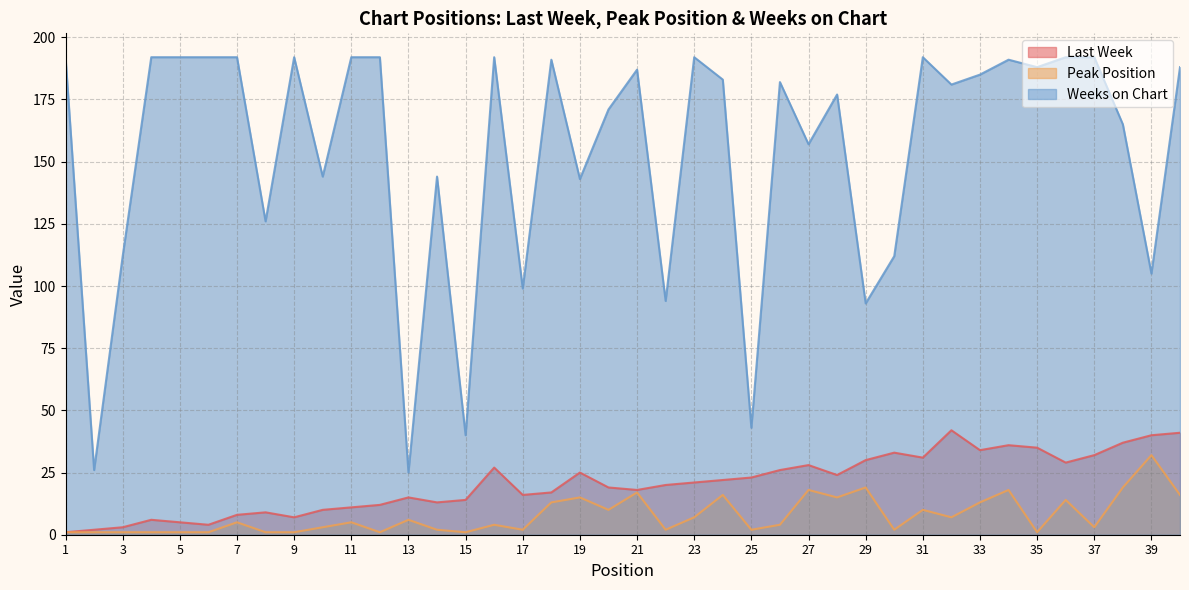

What is the value of the Weeks on Chart point at the 30th from the left?

112